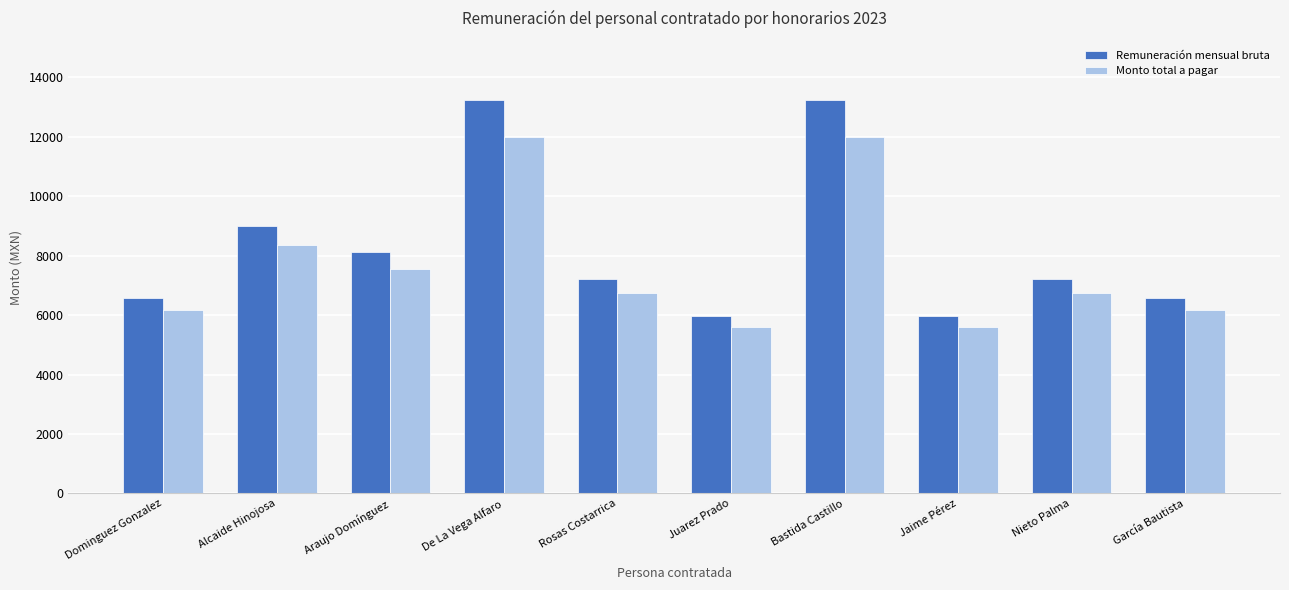

True or false: Monto total a pagar has a value of 8345.9 at Alcaide Hinojosa.

True